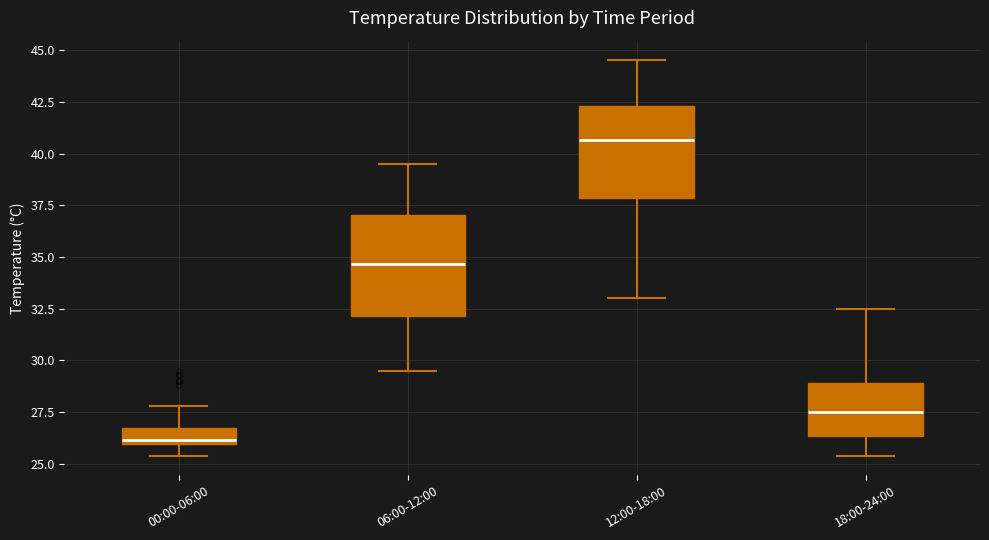

Where does the median line of the box for 06:00-12:00 sit on the y-axis? The values are not printed on the chart, so give them approximately, as read against the axis.

34.5